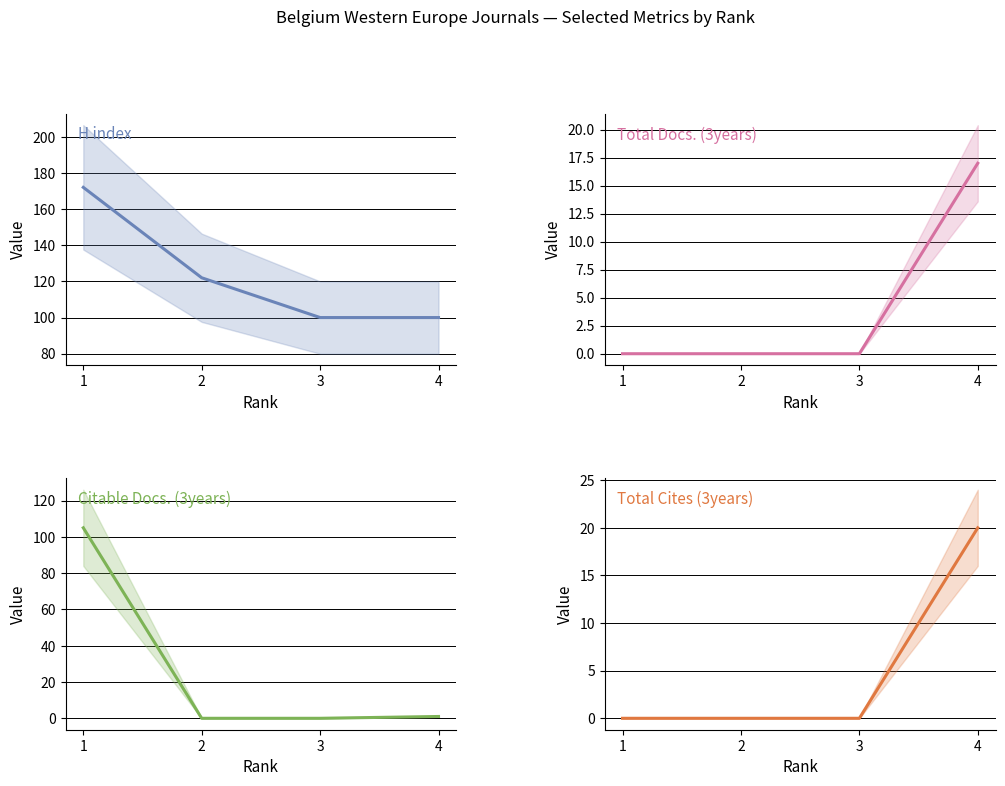

What is the value of the Citable Docs. (3years) point at the 1st from the left?

105